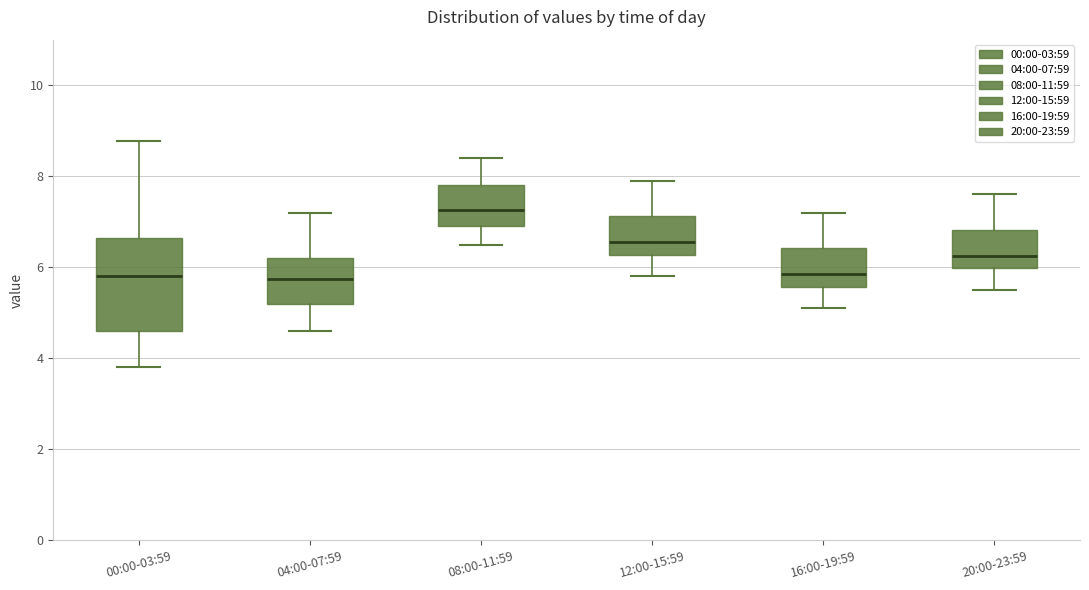

Reading left to right, read every box against the y-axis: the position of its median line, the range the box covers, and the ends of its whiskers. The values are not printed on the chart, so give them approximately, as read against the axis.

00:00-03:59: median 5.8, box 4.6 to 6.6, whiskers 3.8 to 8.8
04:00-07:59: median 5.8, box 5.2 to 6.2, whiskers 4.6 to 7.2
08:00-11:59: median 7.2, box 7.0 to 7.8, whiskers 6.6 to 8.4
12:00-15:59: median 6.6, box 6.2 to 7.2, whiskers 5.8 to 8.0
16:00-19:59: median 5.8, box 5.6 to 6.4, whiskers 5.2 to 7.2
20:00-23:59: median 6.2, box 6.0 to 6.8, whiskers 5.6 to 7.6